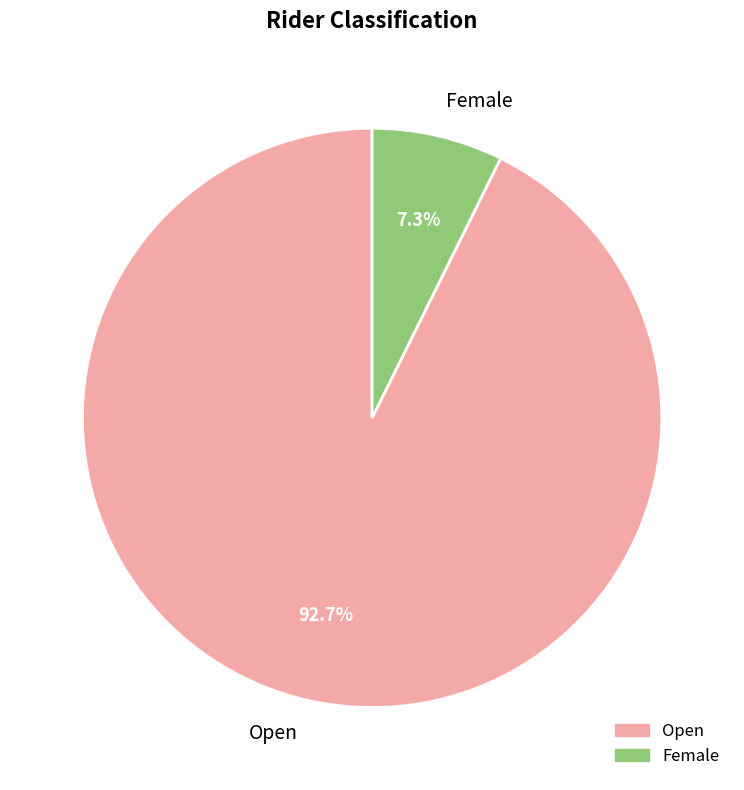

How much of the chart is everything except Female?

92.7%